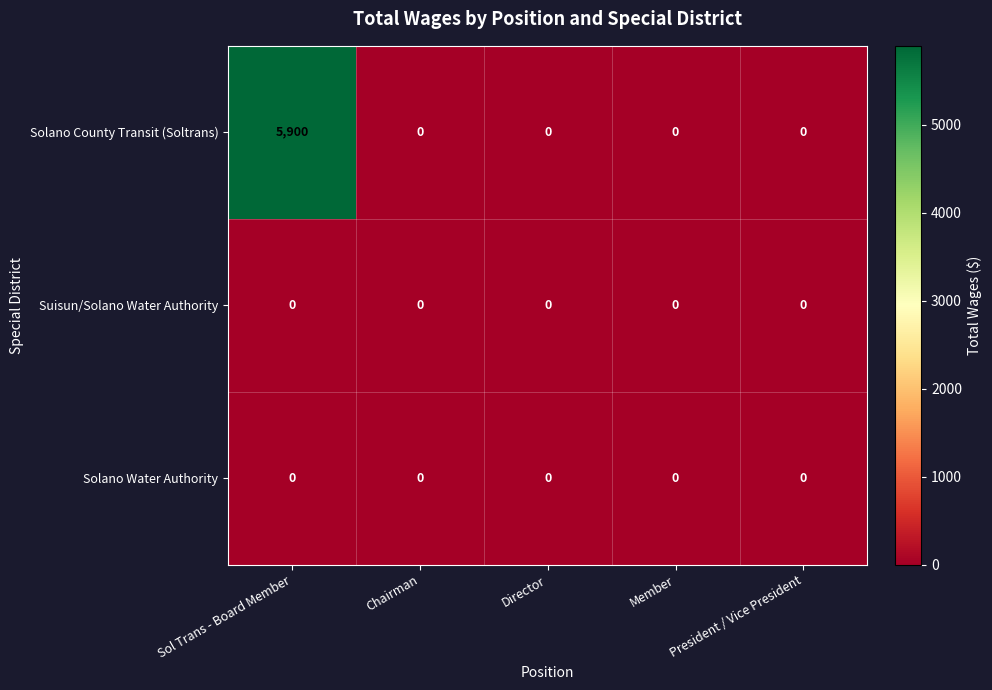

Which series has the largest total across all categories?

Solano County Transit (Soltrans)